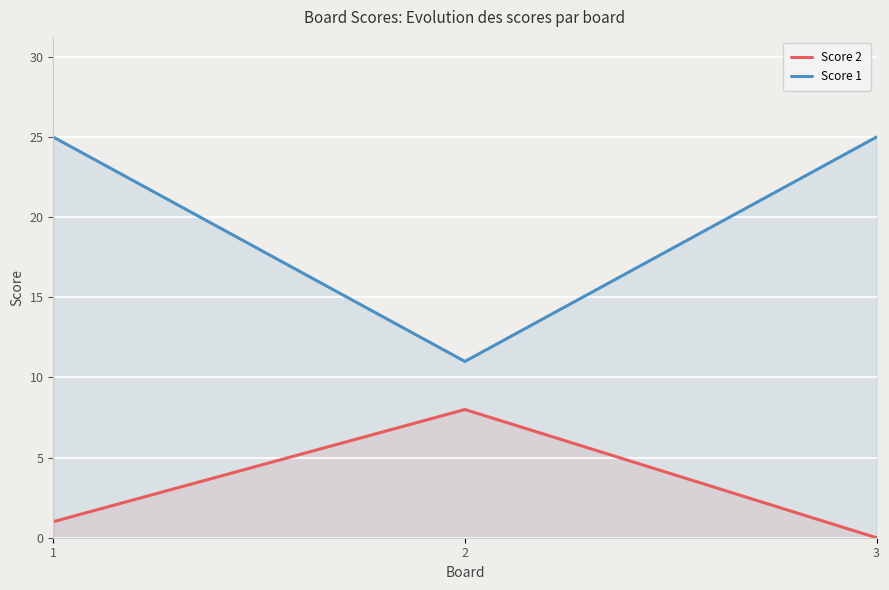

How many categories are shown in the chart?

3